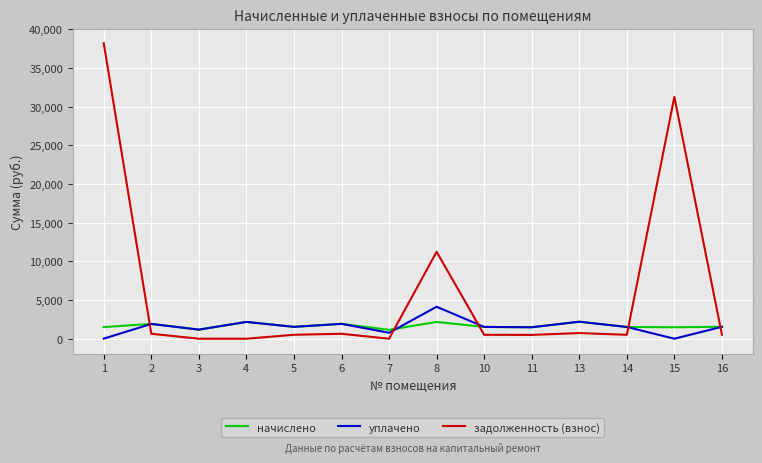

Which series changed the most between 4 and 13?

задолженность (взнос)